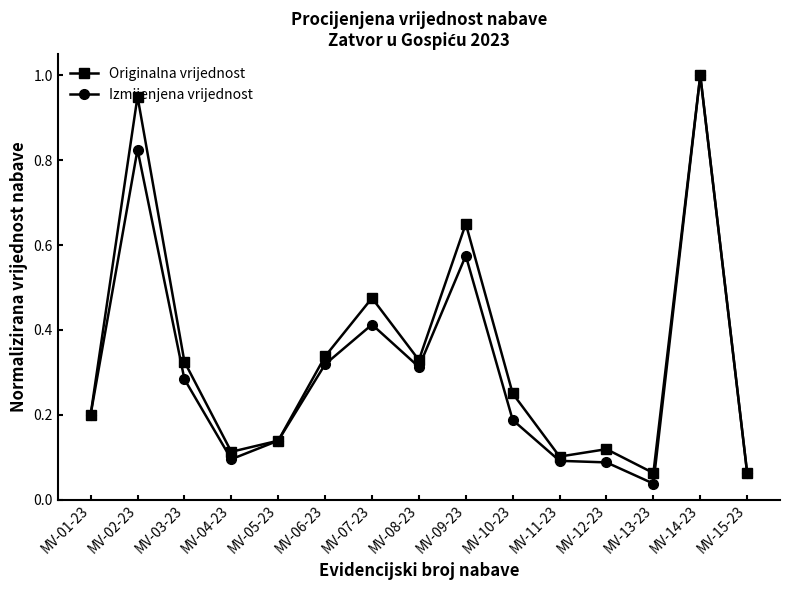

In Originalna vrijednost, how many points are higher than both neighbors (excluding endpoints)?

5